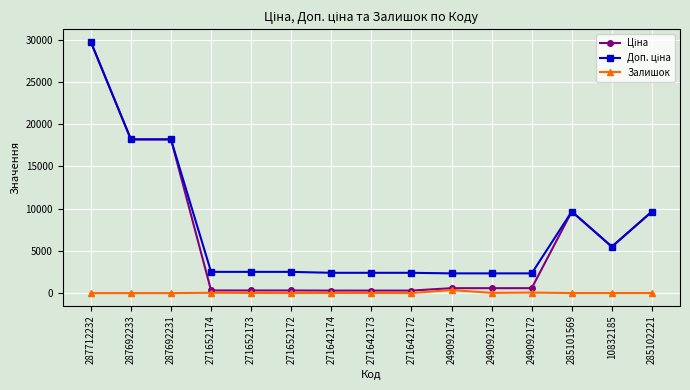

Is it true that Залишок equals 29.0 at 249092173?

True